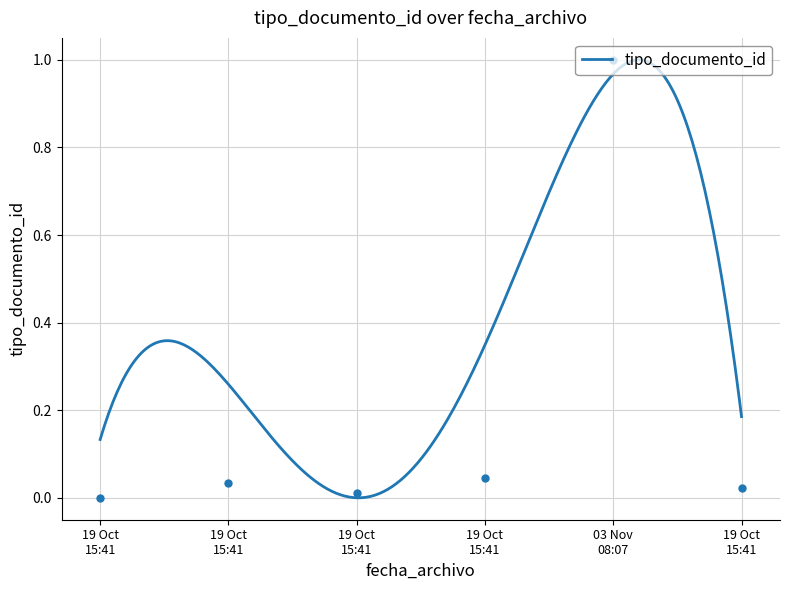

The chart shows a value of 0.0 at 19 Oct 15:41. True or false?

False